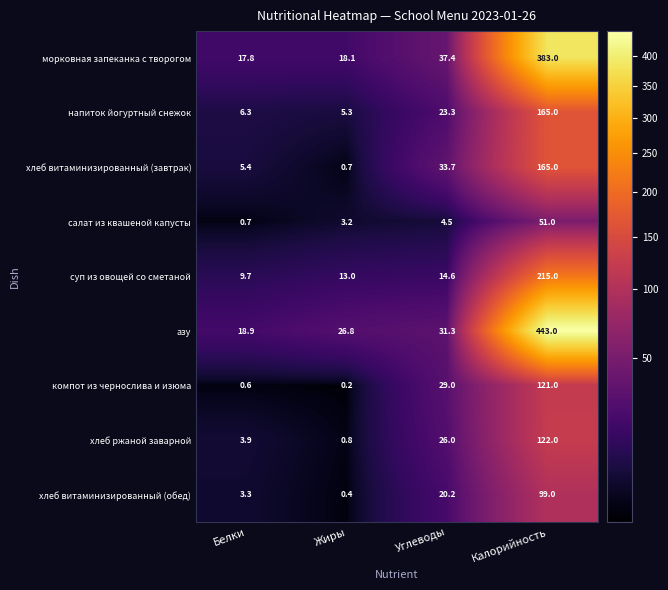

Which series changed the most between Жиры and Углеводы?

хлеб витаминизированный (завтрак)